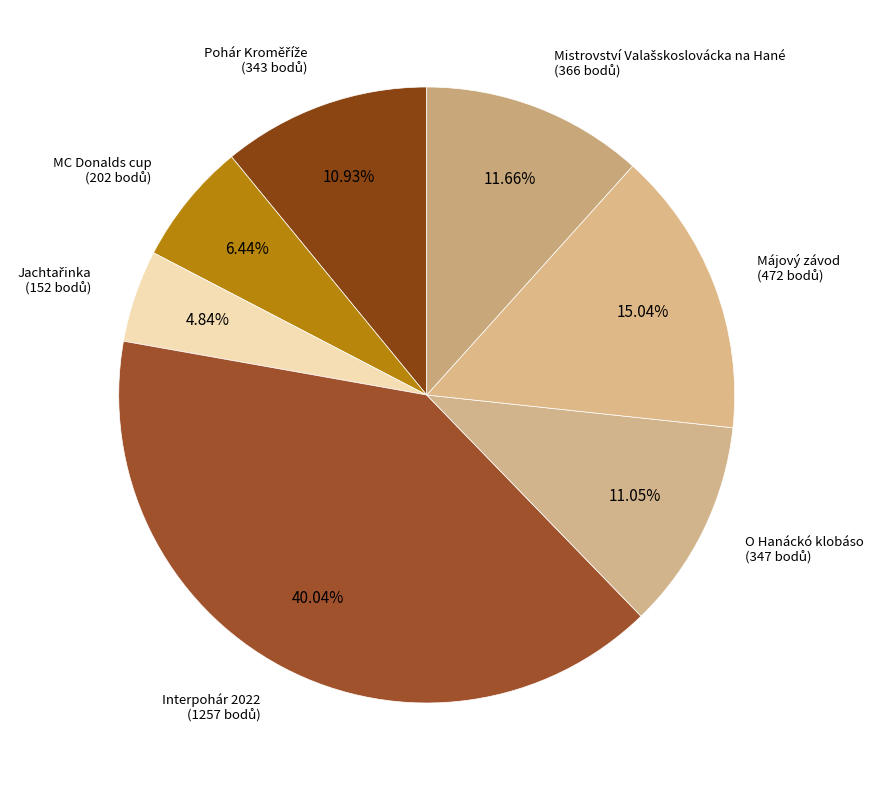

Between O Hanáckó klobáso and Májový závod, which is larger?

Májový závod